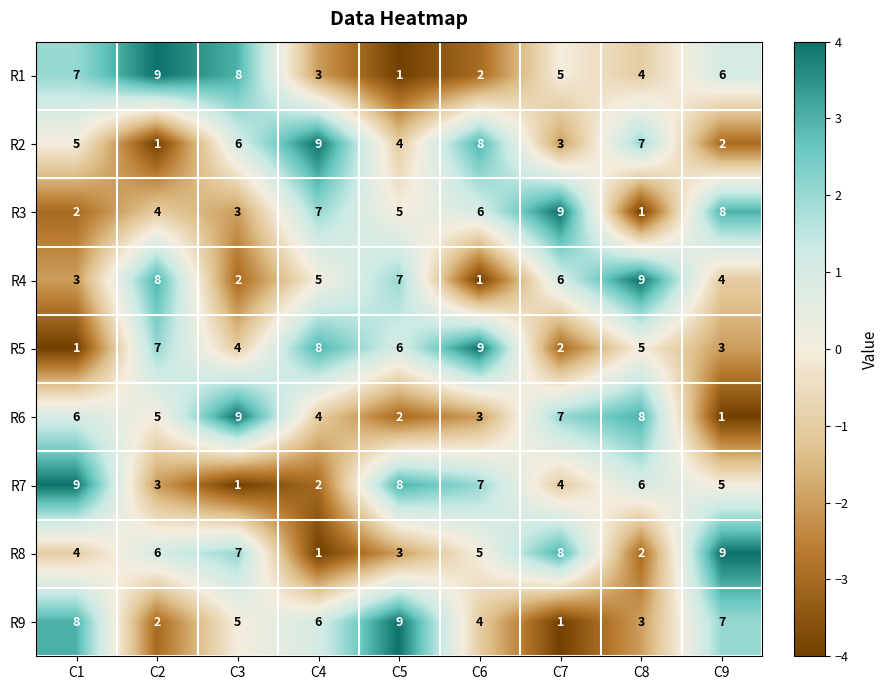

What is the difference between the second highest and minimum values in the R5 series?

7